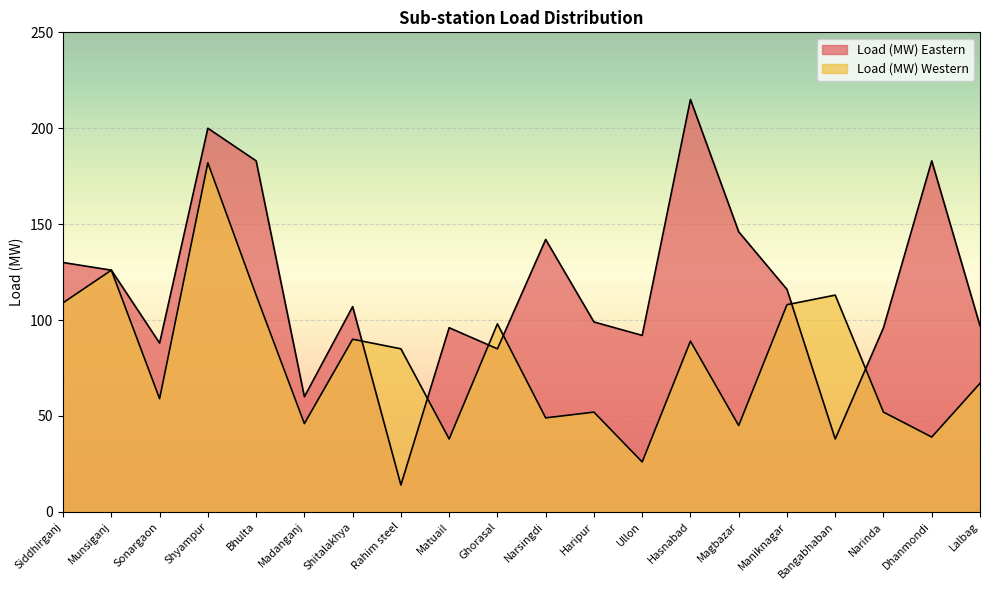

At which category does Load (MW) Western reach its first local valley?

Sonargaon